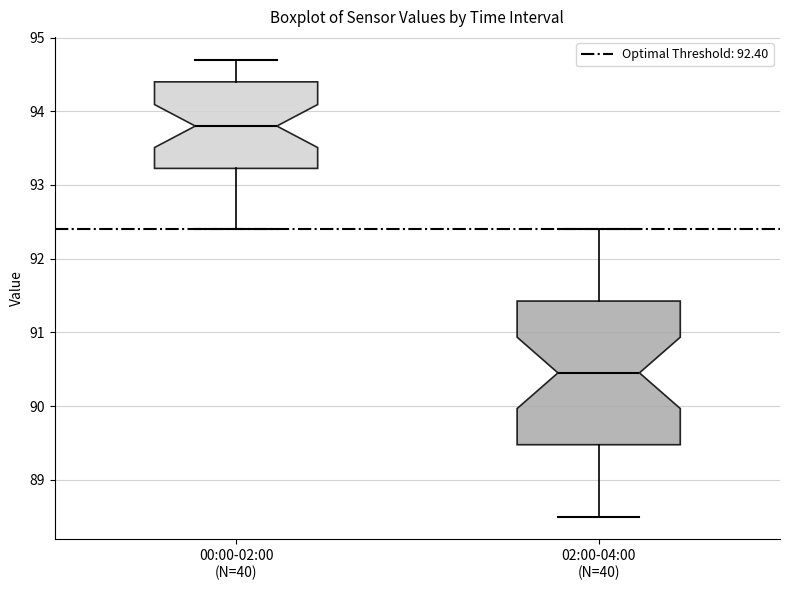

Where does the median line of the box for 00:00-02:00 (N=40) sit on the y-axis? The values are not printed on the chart, so give them approximately, as read against the axis.

93.8